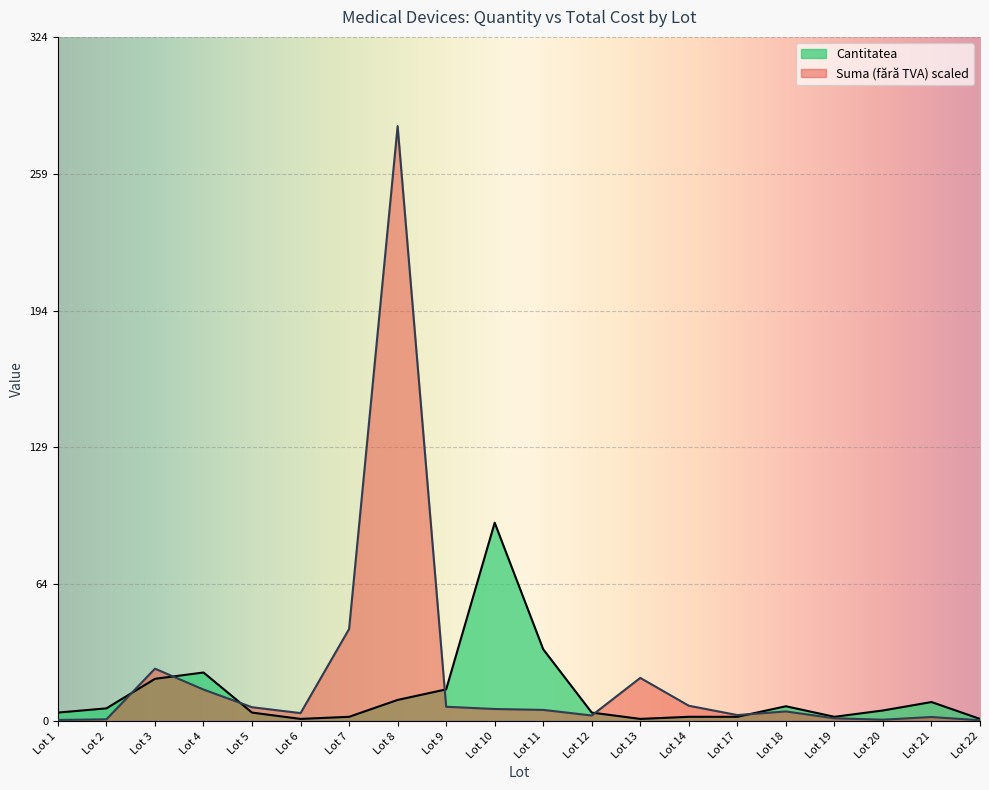

At which label does Cantitatea first exceed 5?

Lot 2